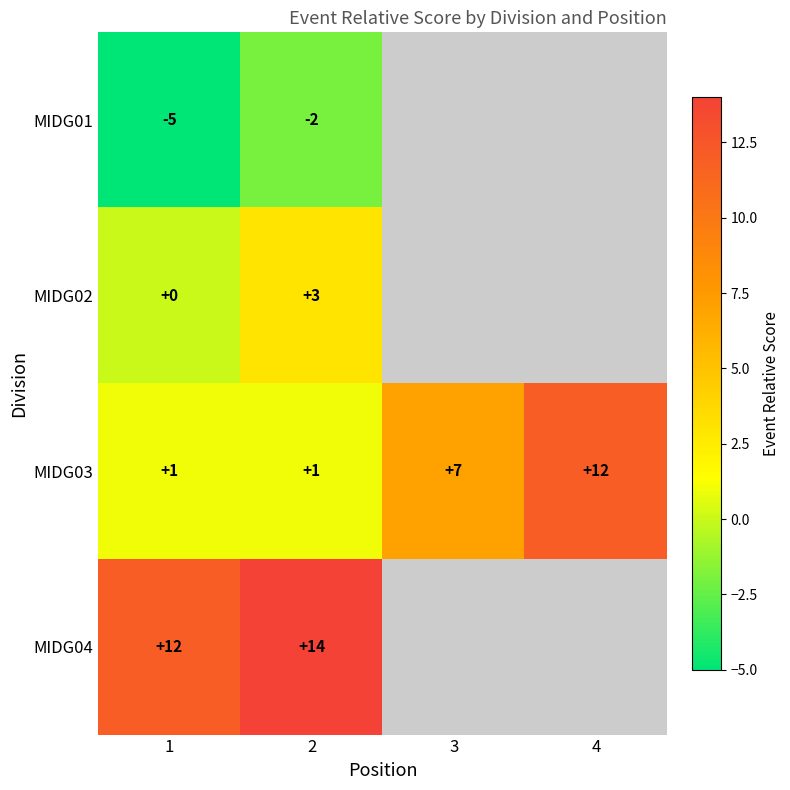

How many MIDG03 values are between 1 and 12?

4